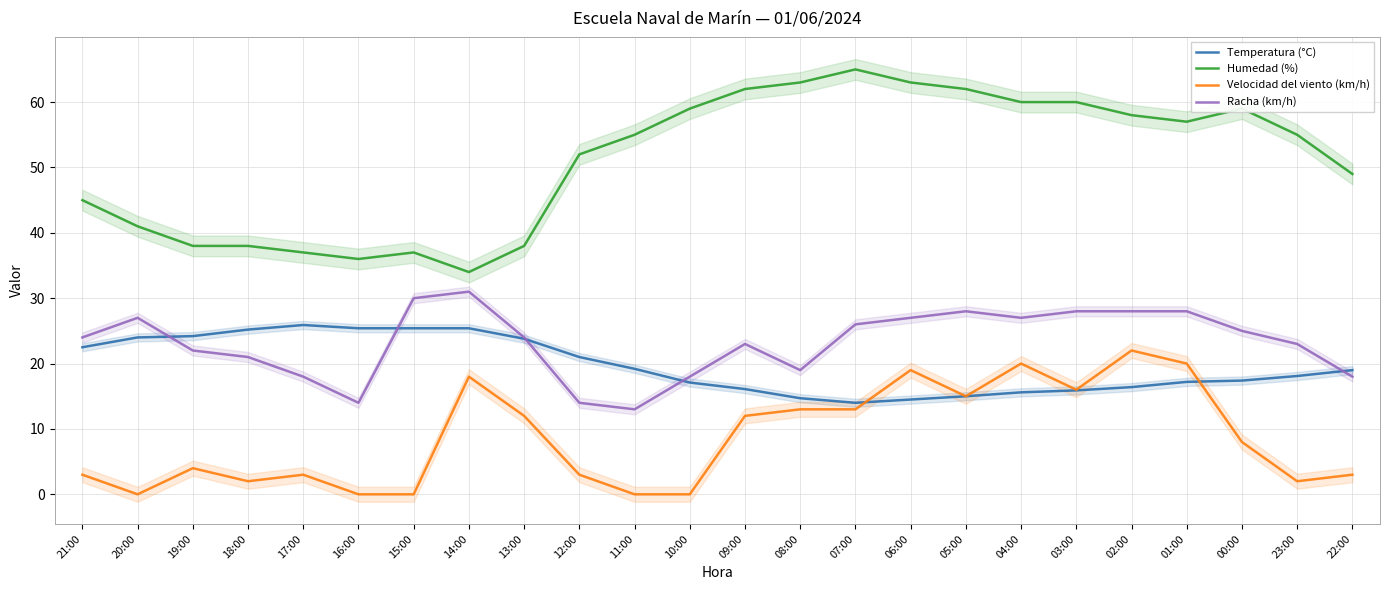

Rank the series at 05:00 from highest to lowest value.

Humedad (%), Racha (km/h), Temperatura (°C), Velocidad del viento (km/h)